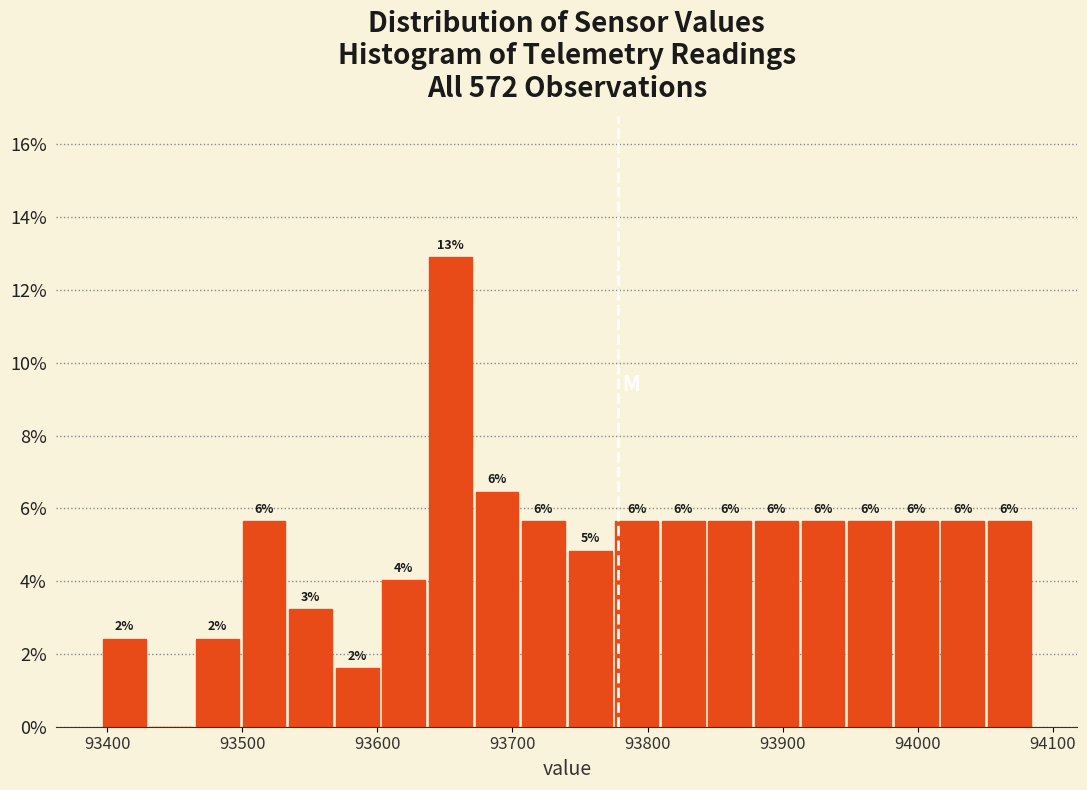

Around what value on the x-axis is the tallest bar? Give the approximate position of its centre, as read against the axis.

93650